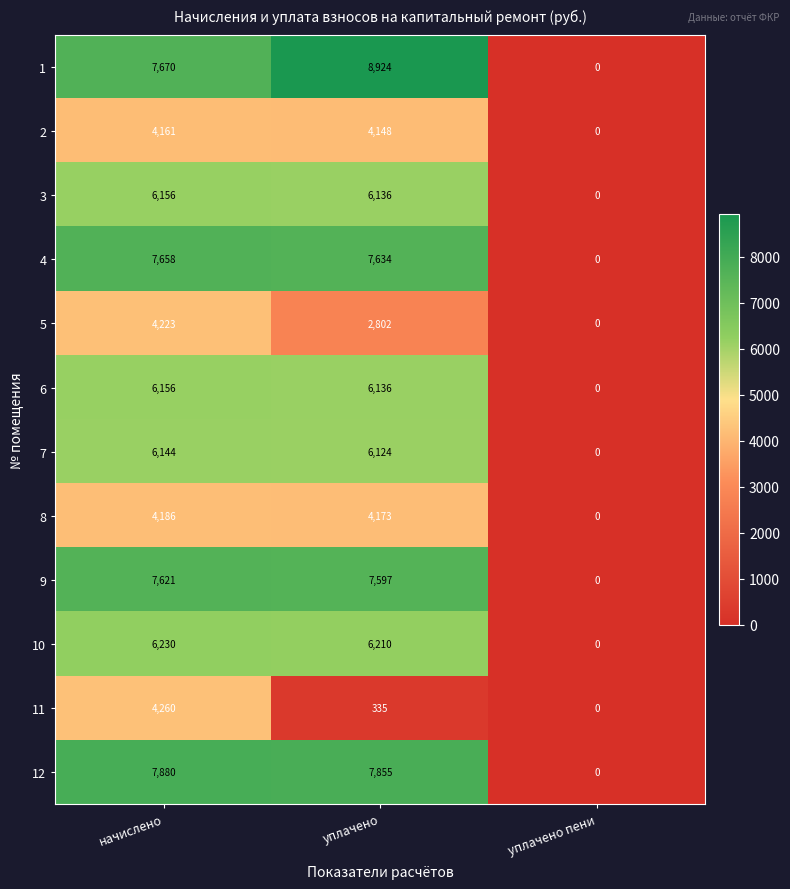

What is the greatest value displayed?

8924